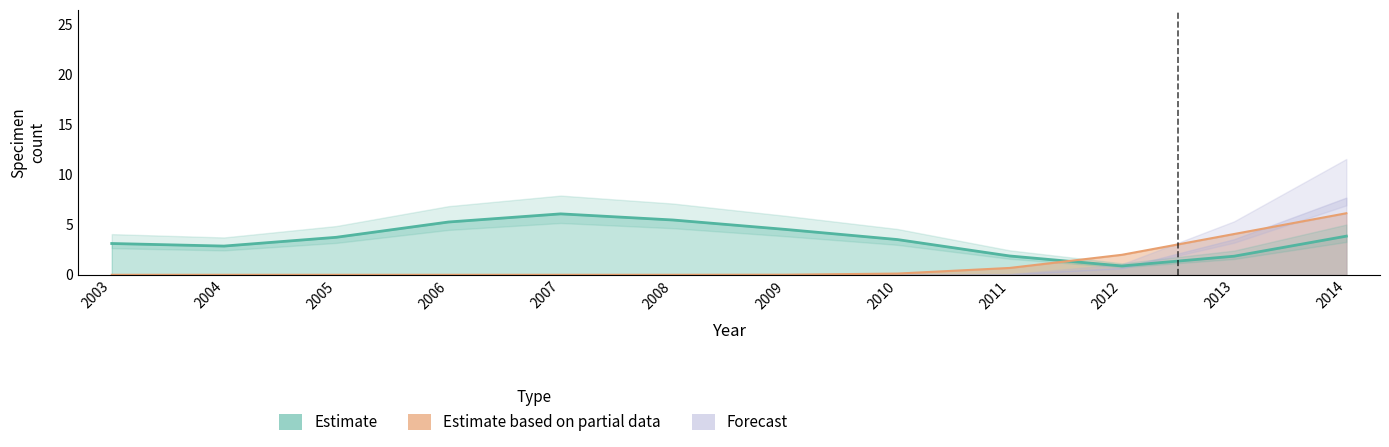

Which series has the largest total across all categories?

Estimate